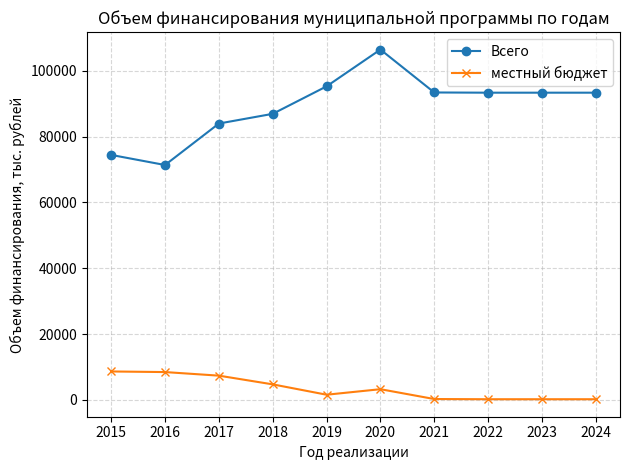

List the series in order of their overall mean, highest first.

Всего, местный бюджет